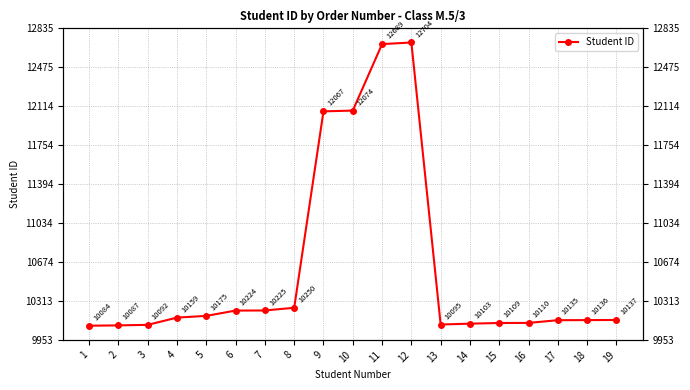

Does the chart display data point markers on the line(s)?

Yes